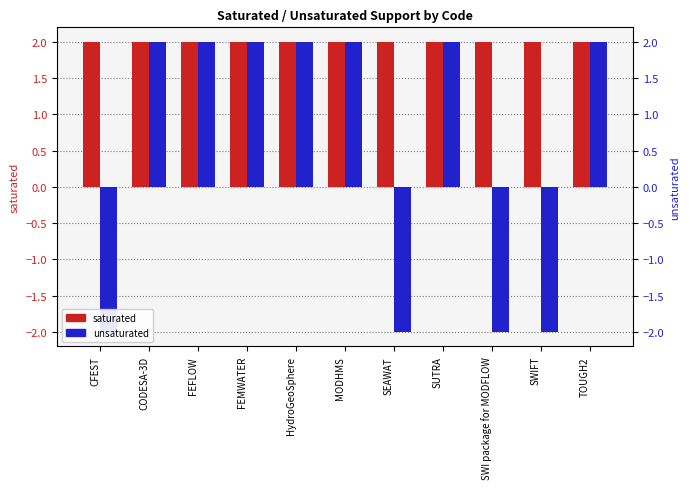

True or false: saturated has a value of 2 at SWIFT.

True